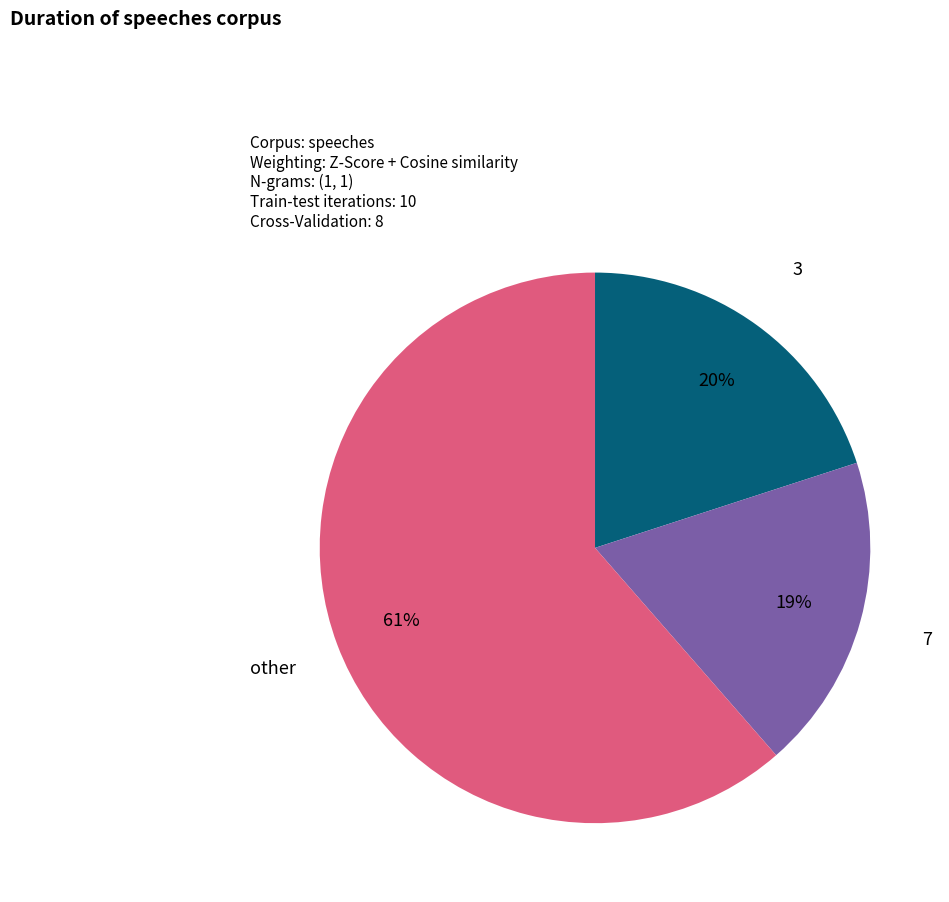

Count the number of slices in the pie.

3